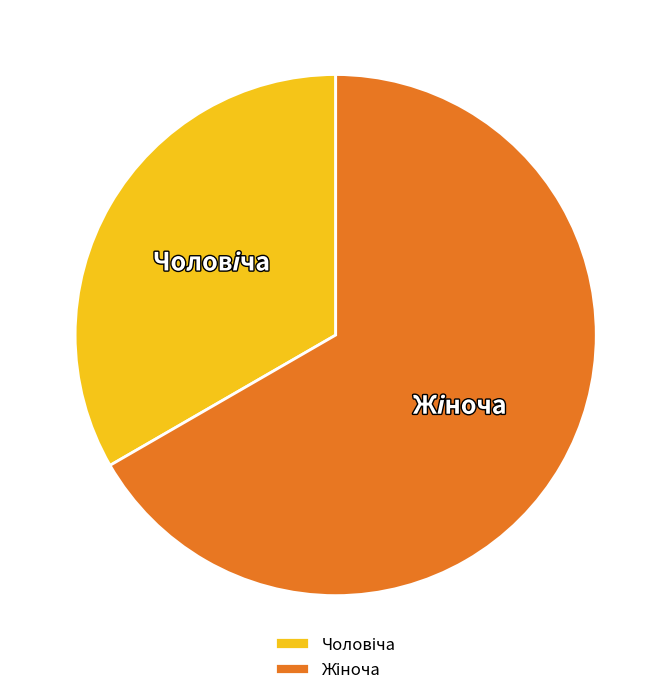

Does any single category account for the majority?

Yes